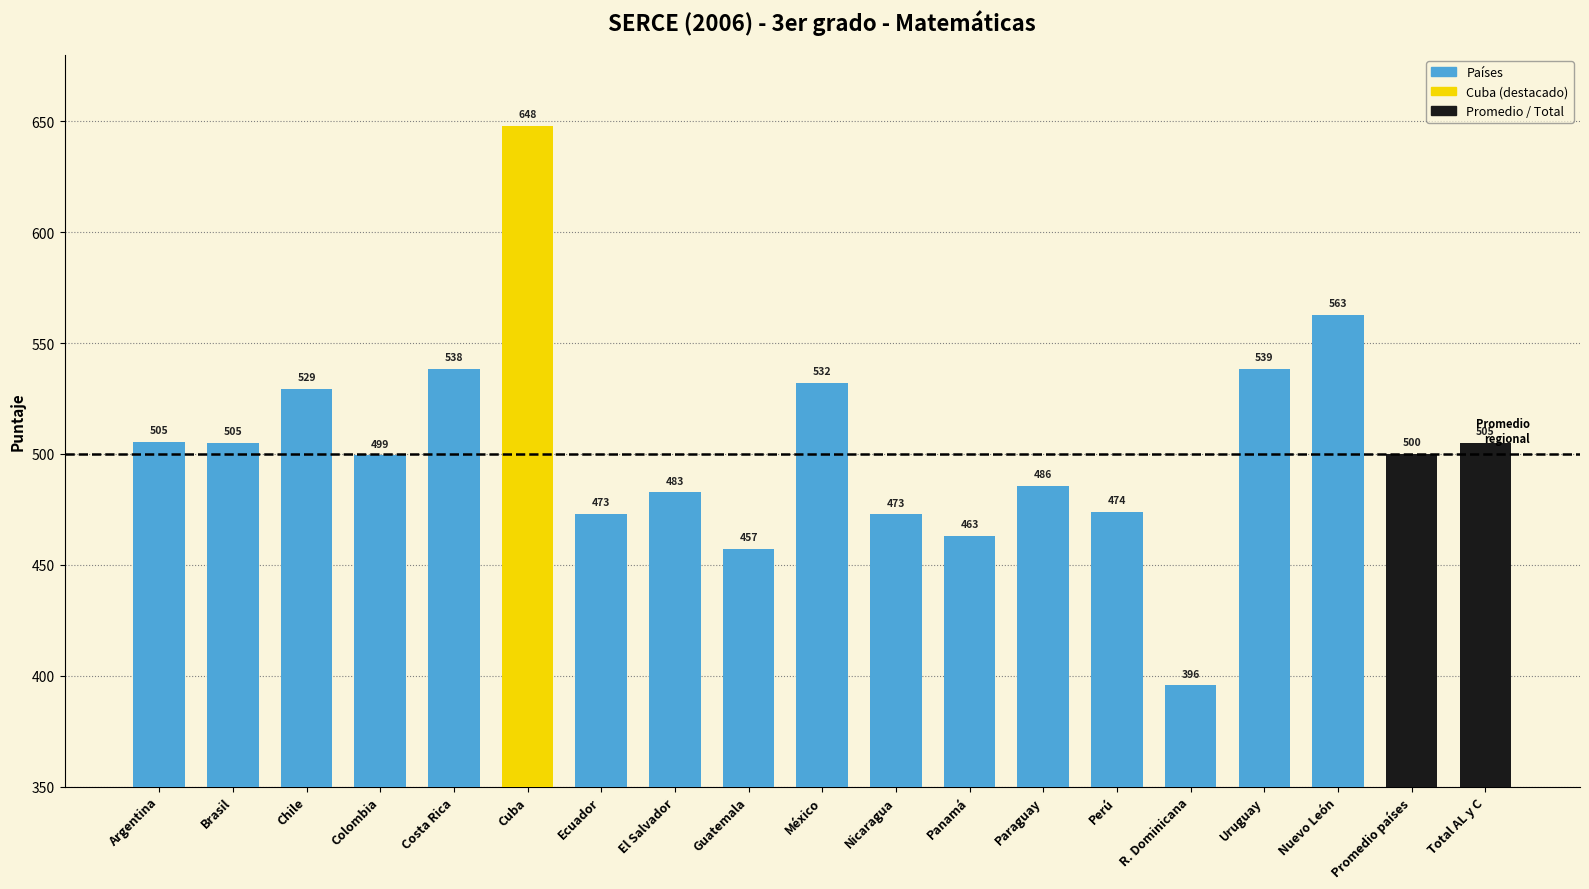

True or false: the data shows 656.0 at Panamá.

False